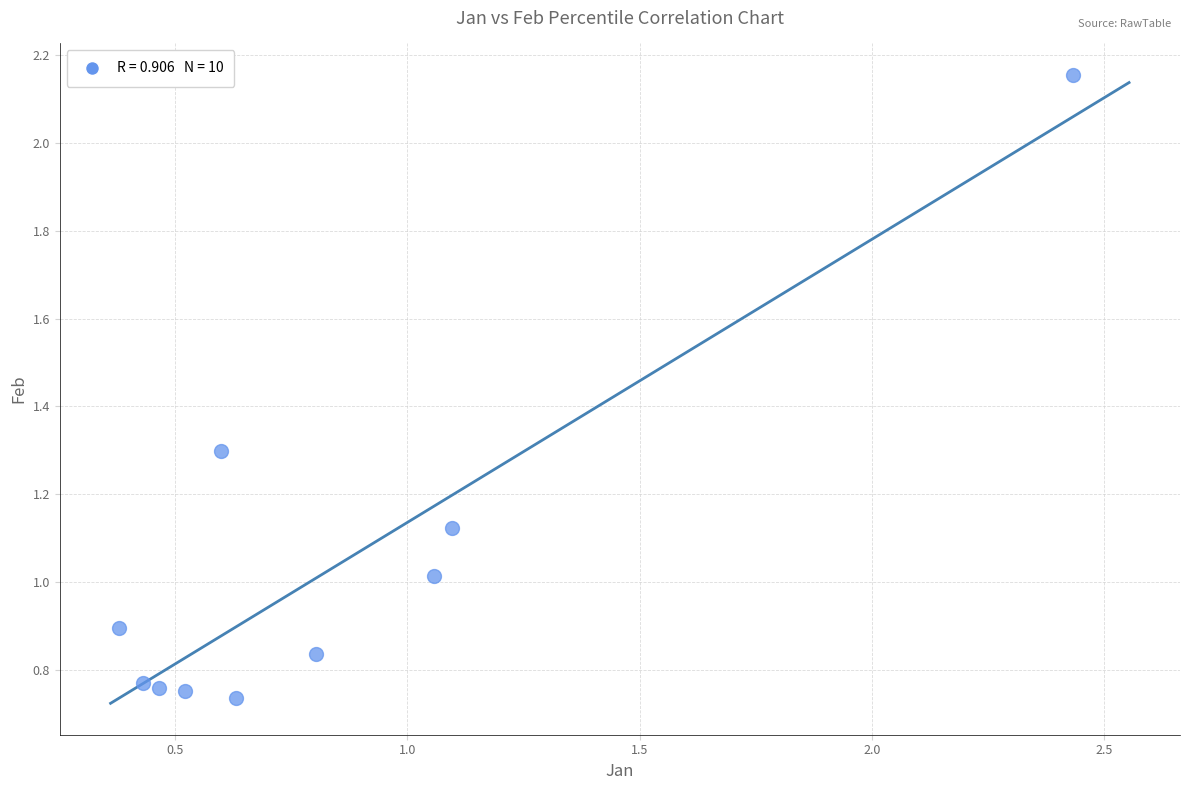

What is the range of Y values (max minus min)?

1.4